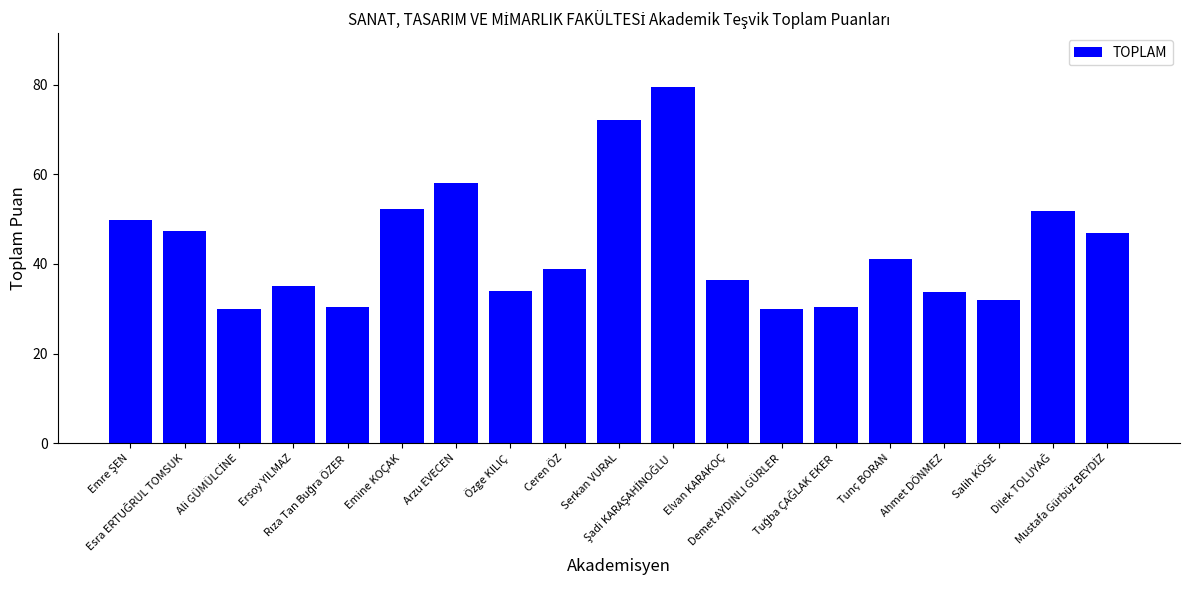

What is the minimum value shown in the chart?

30.0